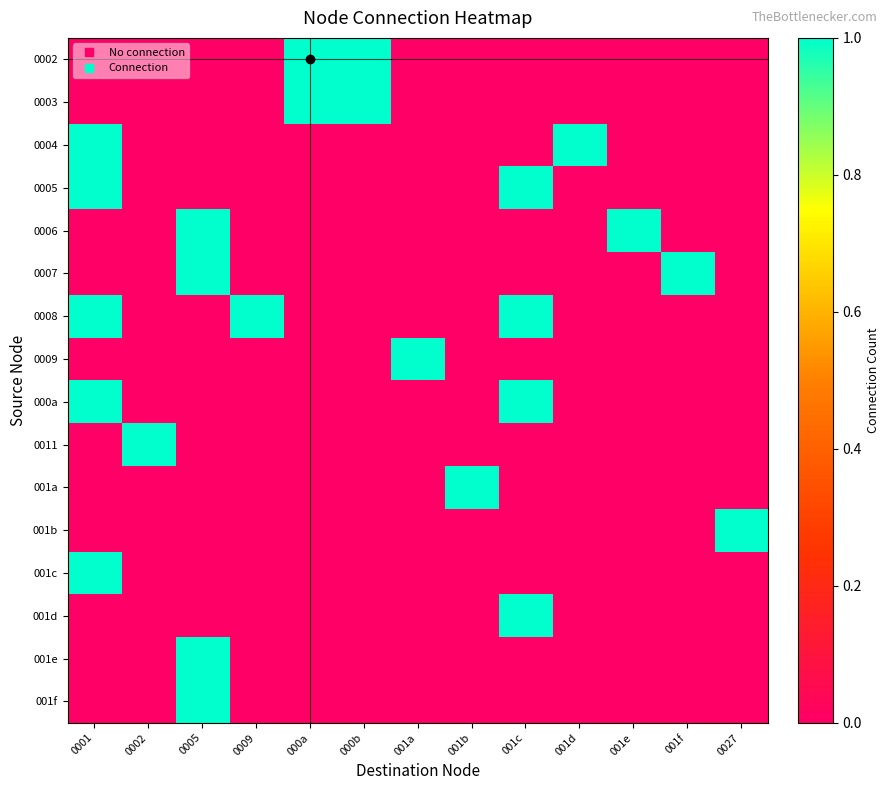

What is the spread (max minus min) of values at 0009?

1